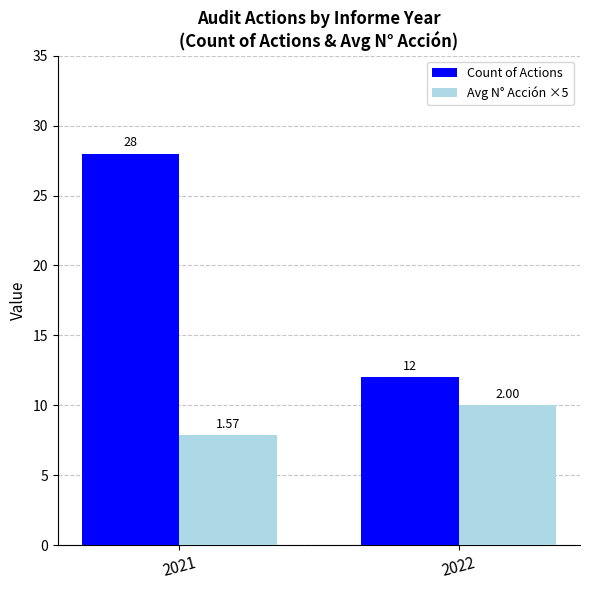

Which series has the largest total across all categories?

Count of Actions